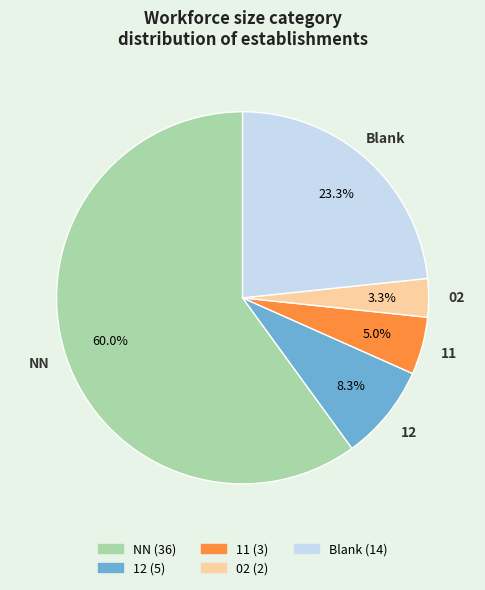

Does any single category account for the majority?

Yes